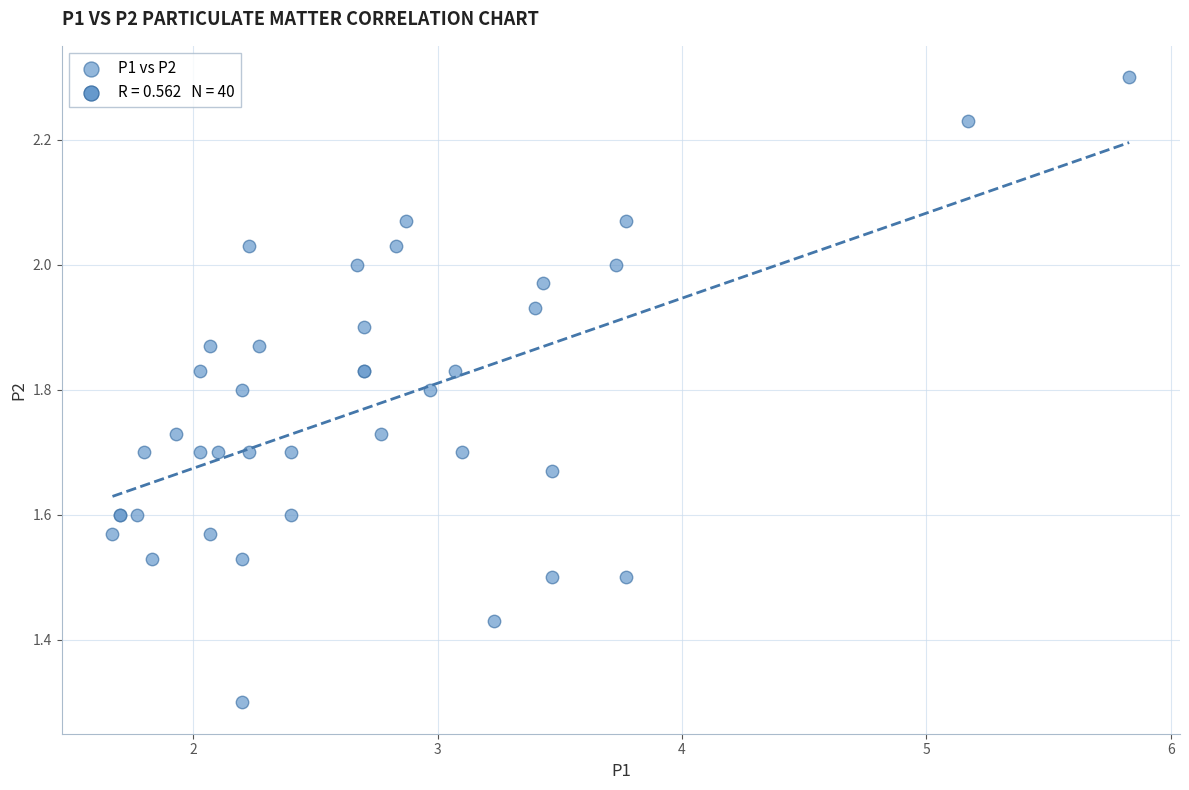

What Y value in the scatter plot is closest to 1?

1.3